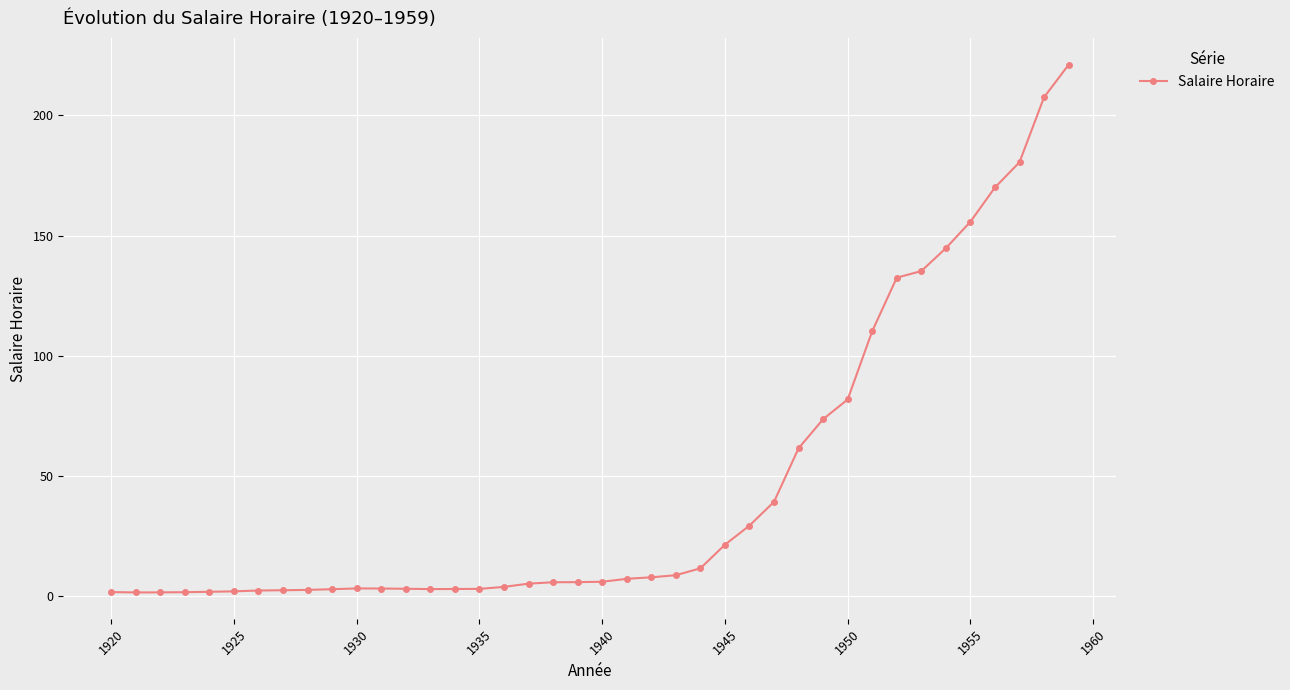

What is the average value?

46.7